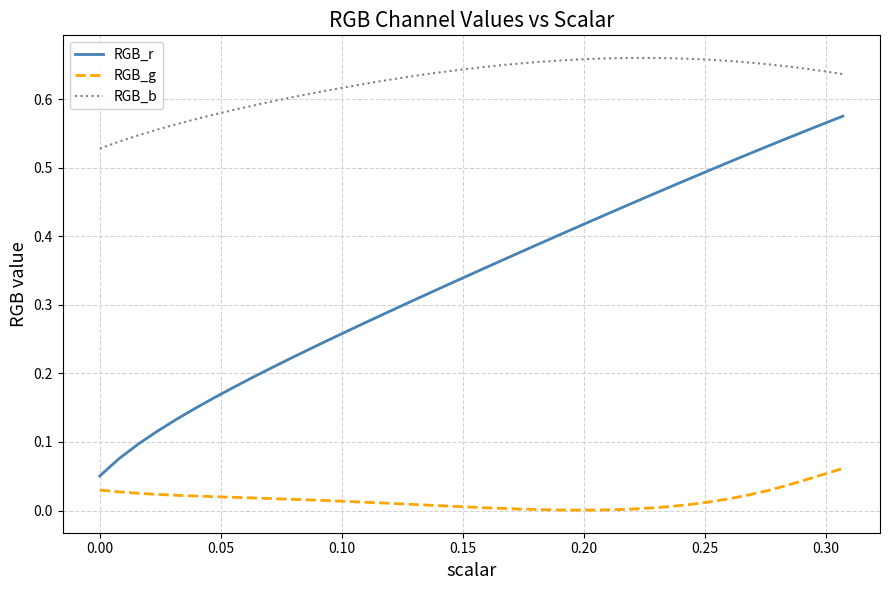

True or false: RGB_g and RGB_r intersect in this chart.

False